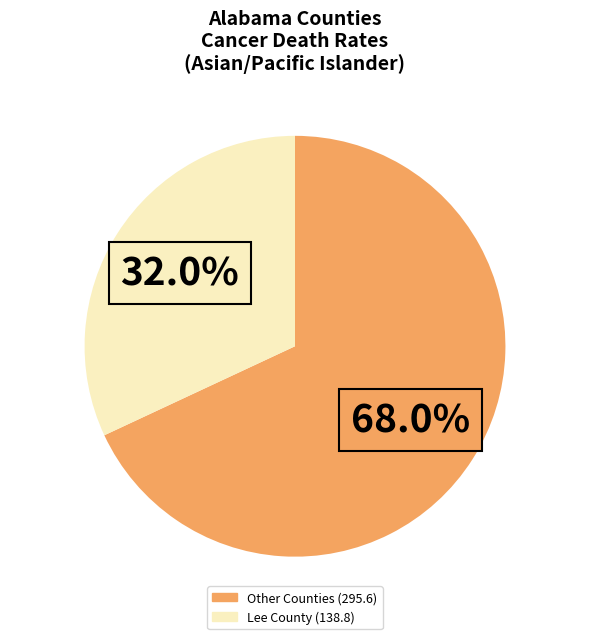

Is there a majority slice in this chart?

Yes